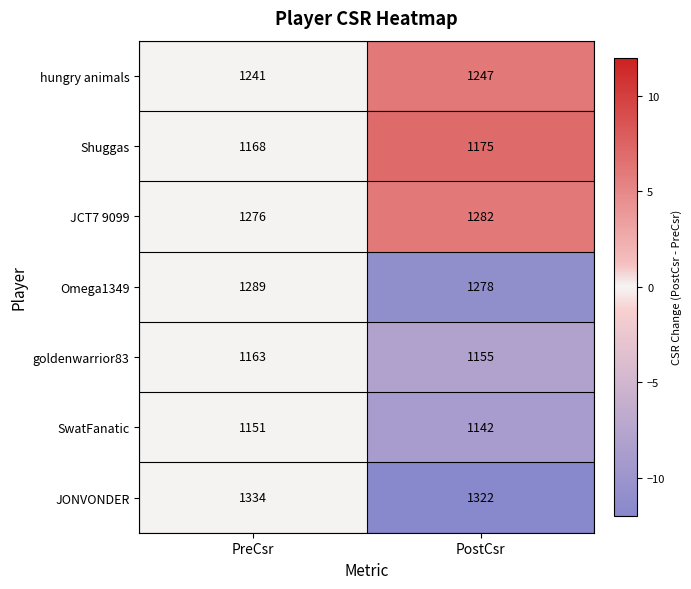

The value of goldenwarrior83 at PreCsr is 1747. True or false?

False